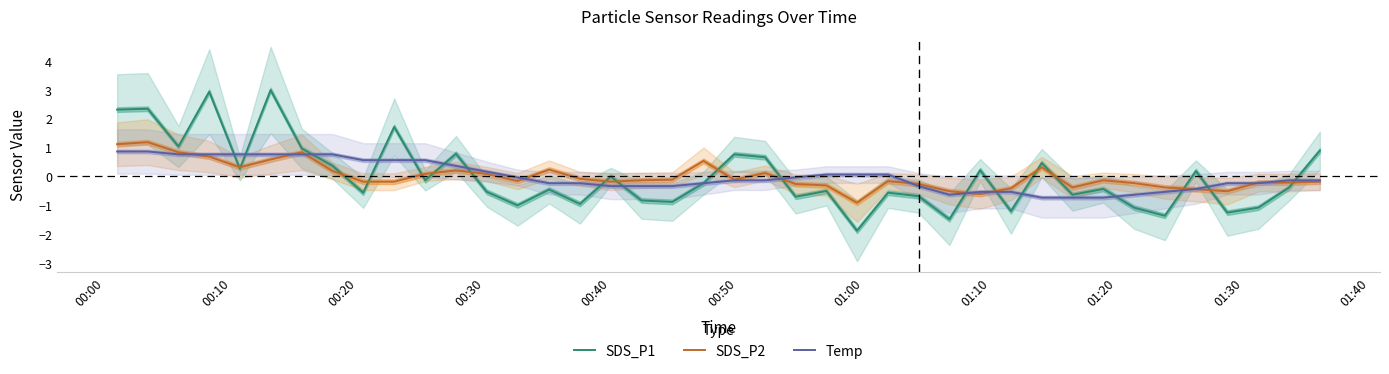

True or false: Temp has more than 1 interior local peaks.

False